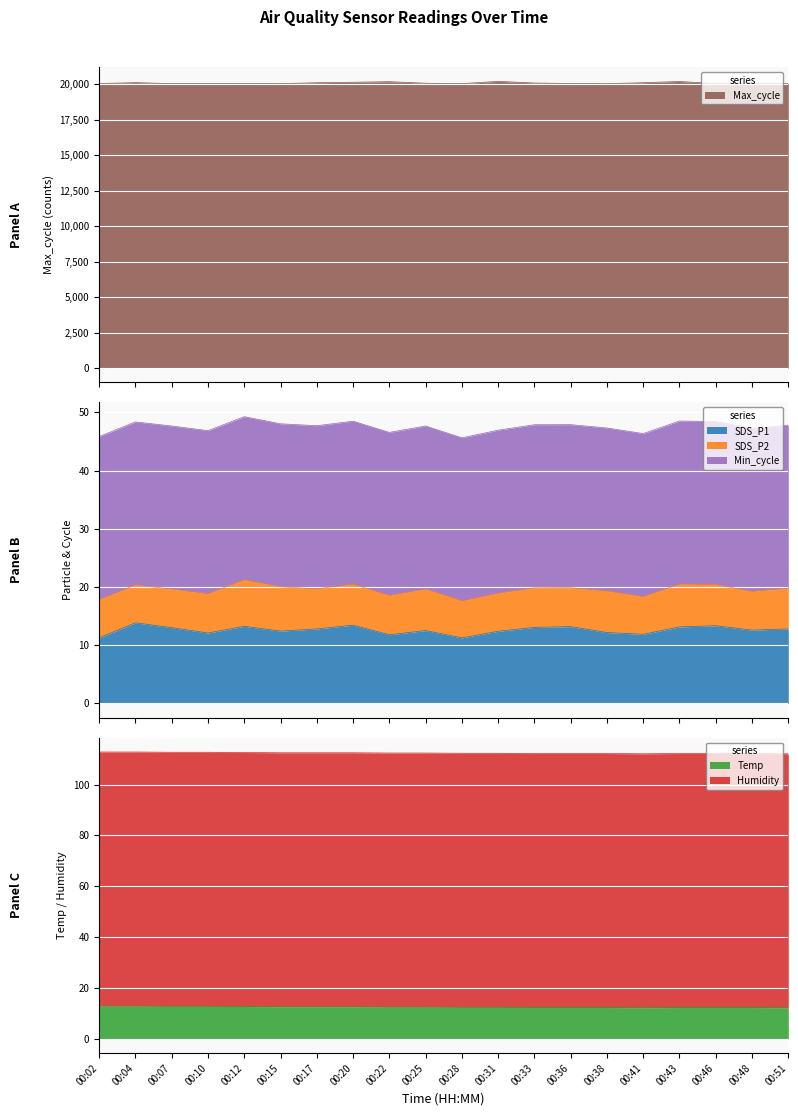

What is the minimum value for SDS_P1?

11.3